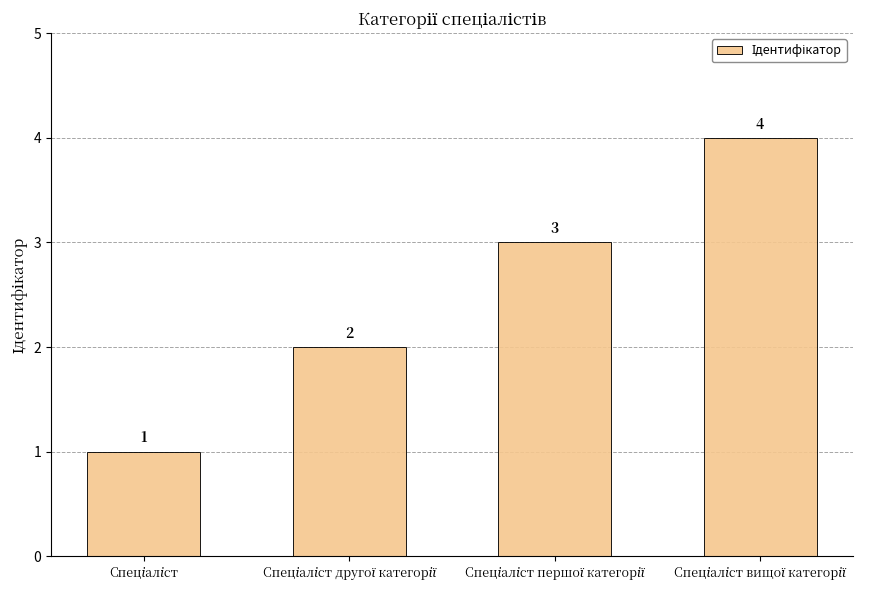

Count the number of data series in this chart.

1